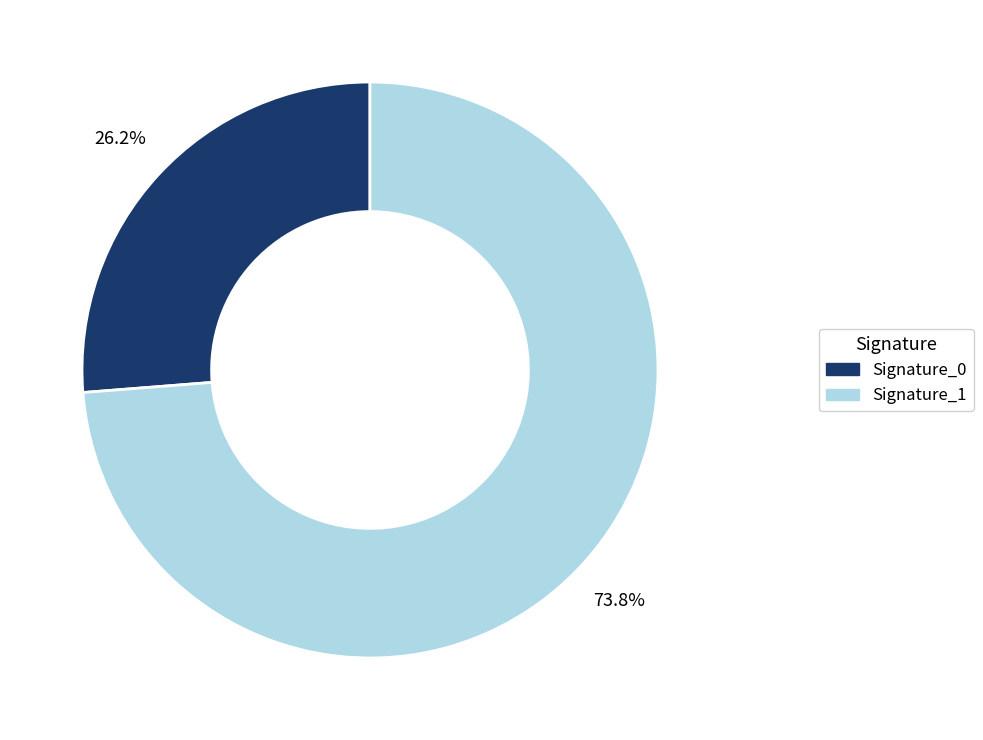

Count the number of slices in the pie.

2